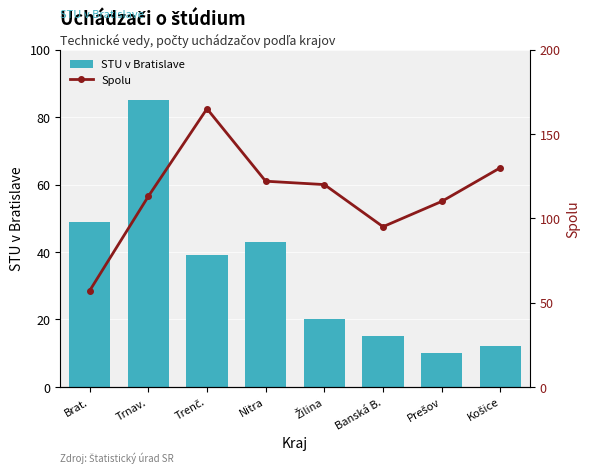

True or false: STU v Bratislave has a value of 10 at Prešov.

True